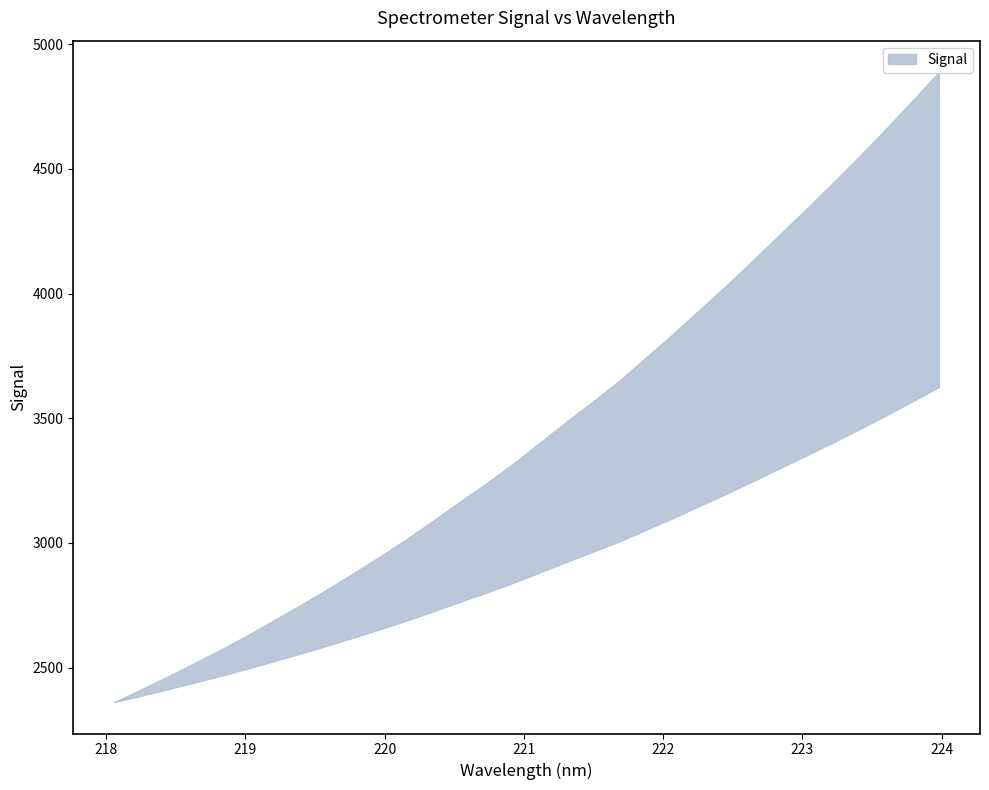

What is the value of the x point at the 31st from the left?

223.8